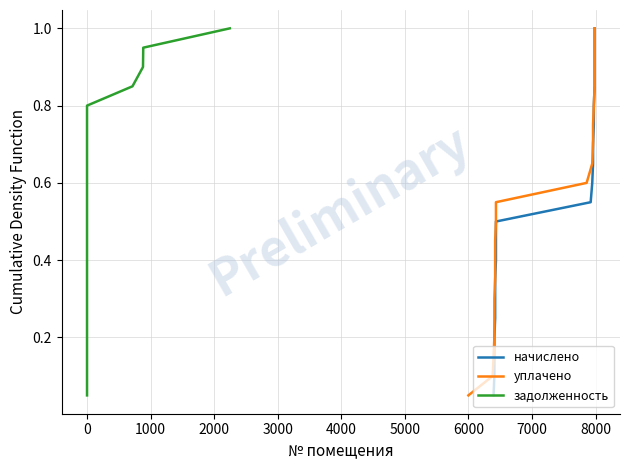

Does the chart display data point markers on the line(s)?

No